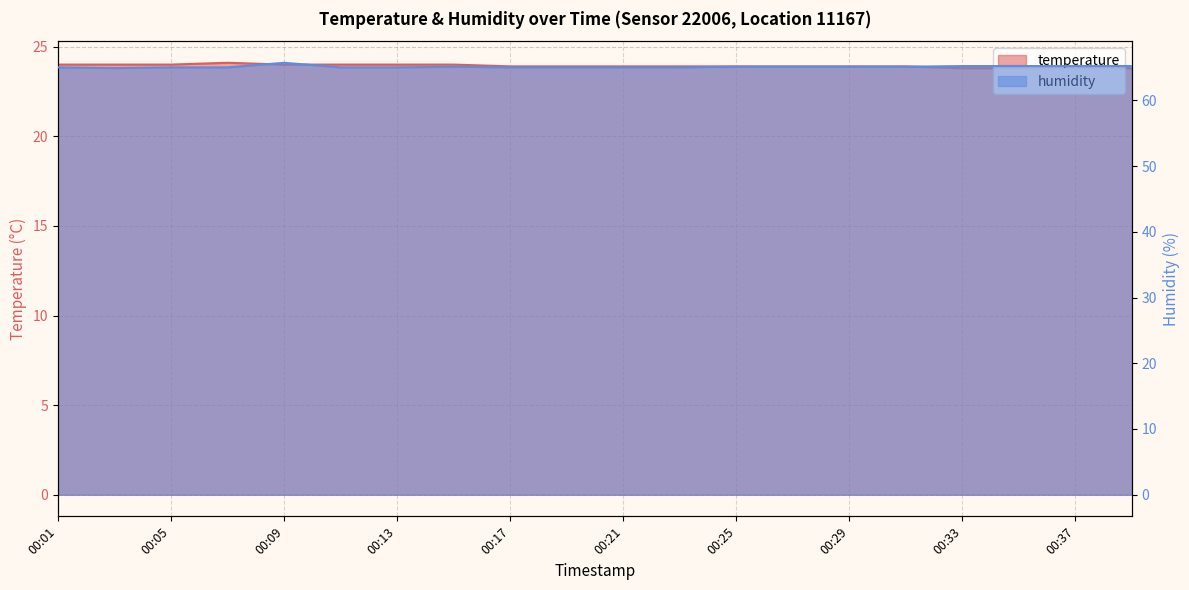

What is the difference between the maximum and second lowest values in the temperature series?

0.3